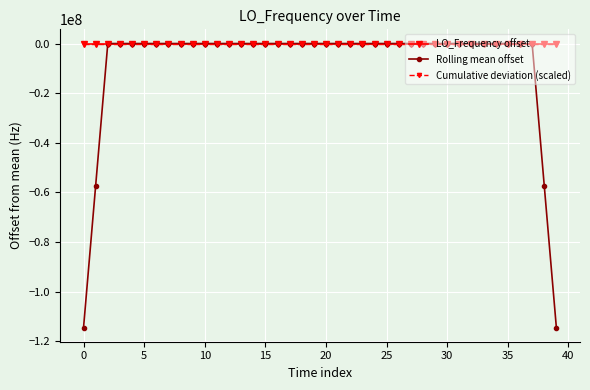

What are all the series names shown in the legend?

LO_Frequency offset, Rolling mean offset, Cumulative deviation (scaled)